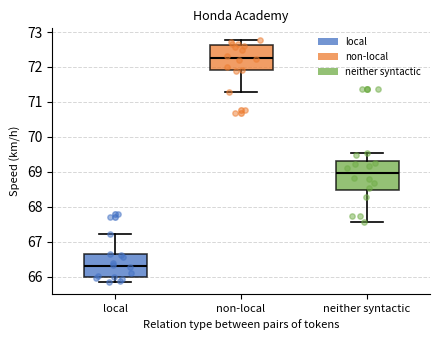

Reading left to right, transcribe this box plot: for each box, give where its median line is, the range the box spans, and where its two whiskers end, as read against the y-axis. The values are not printed on the chart, so give them approximately, as read against the axis.

local: median 66.3, box 66.0 to 66.6, whiskers 65.9 to 67.2
non-local: median 72.3, box 71.9 to 72.6, whiskers 71.3 to 72.8
neither syntactic: median 69.0, box 68.5 to 69.3, whiskers 67.6 to 69.5